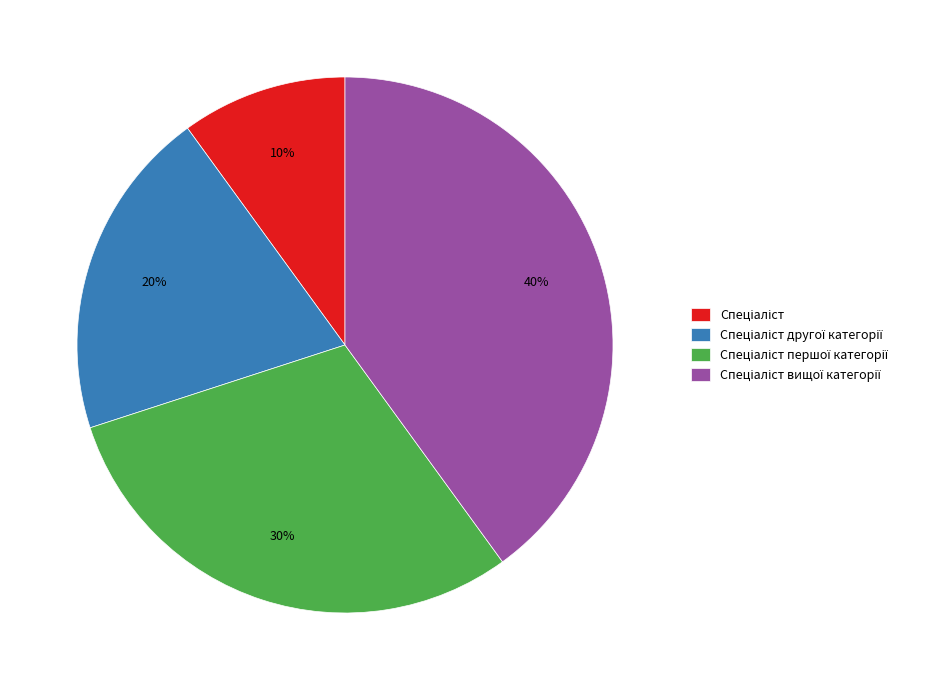

To the nearest percent, what is the average slice percentage?

25%